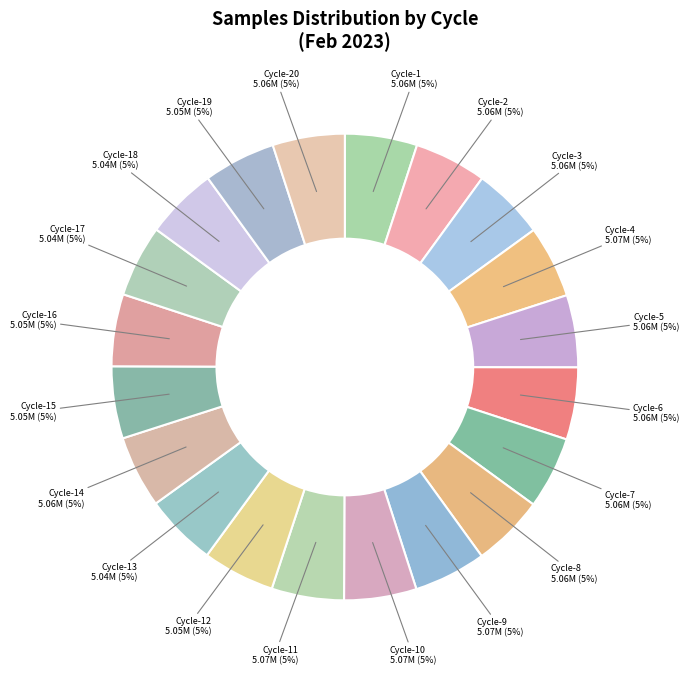

How many segments does this pie chart have?

20